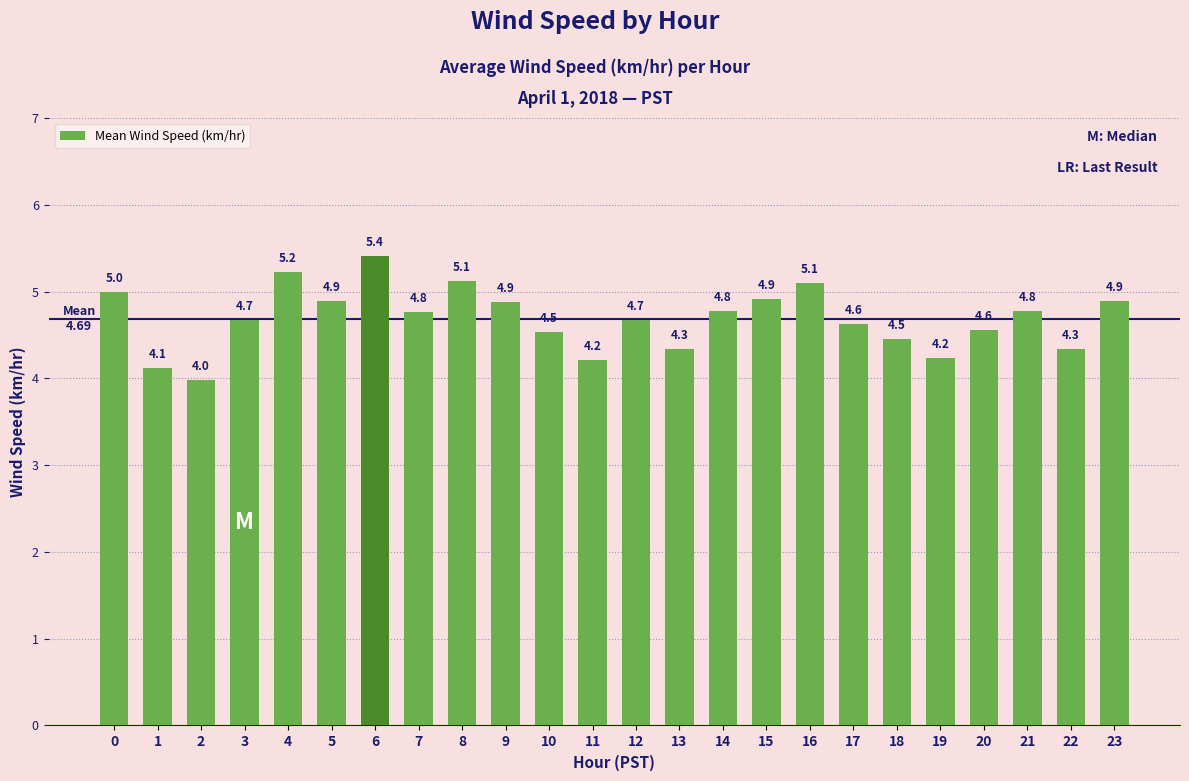

Reading left to right, extract all data points from this chart.

5.0	4.1	4.0	4.7	5.2	4.9	5.4	4.8	5.1	4.9	4.5	4.2	4.7	4.3	4.8	4.9	5.1	4.6	4.5	4.2	4.6	4.8	4.3	4.9